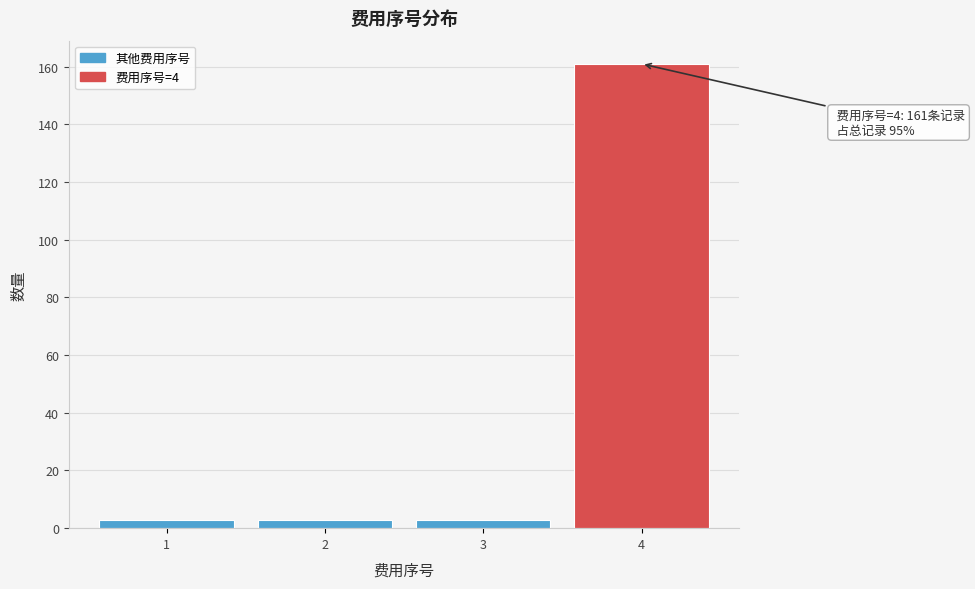

Reading right to left, extract all data points from this chart.

4=161	3=3	2=3	1=3